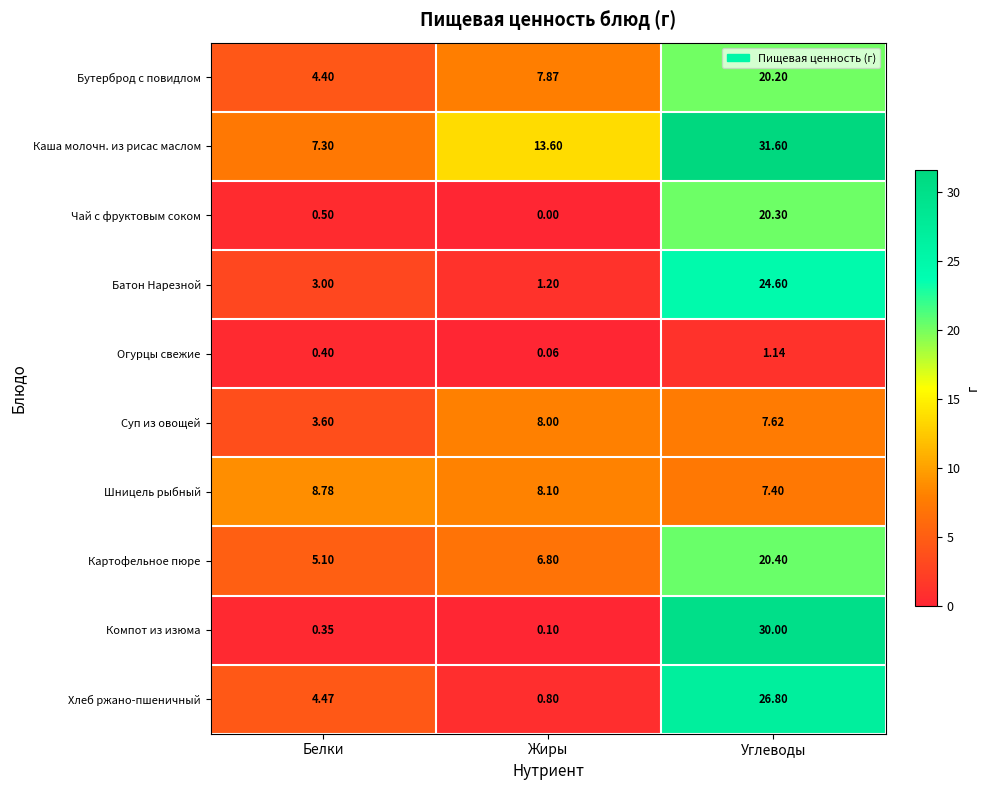

At which label does Хлеб ржано-пшеничный first exceed 4?

Белки